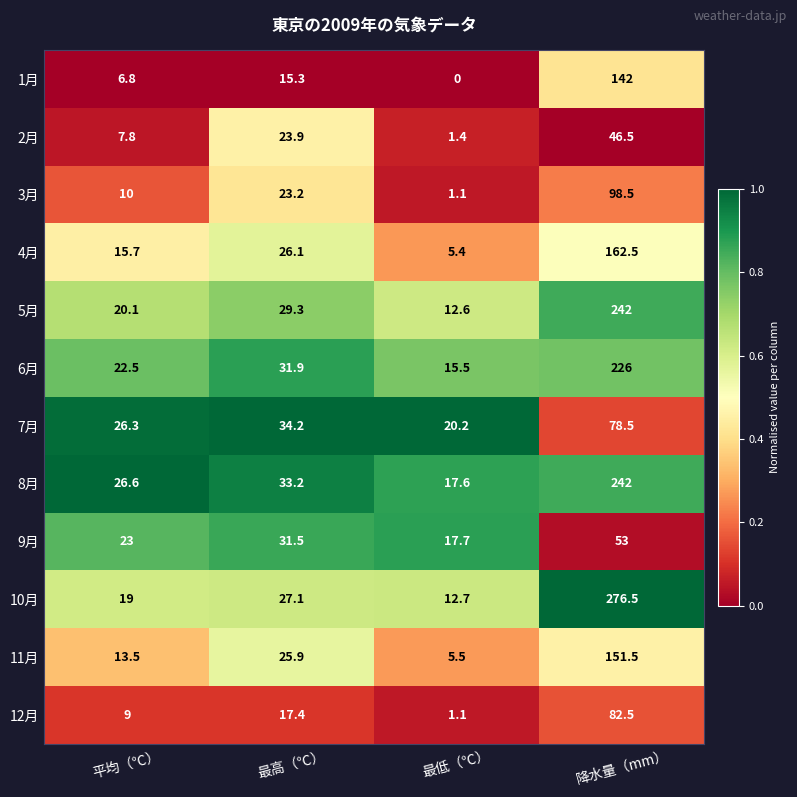

At which category does the chart reach its minimum across all series?

最低（℃）